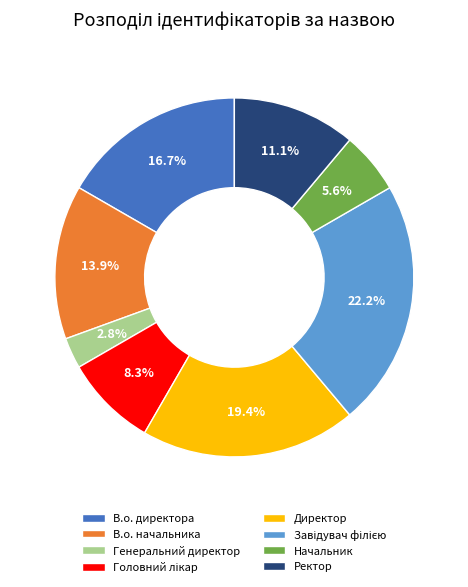

How many slices are in this pie chart?

8